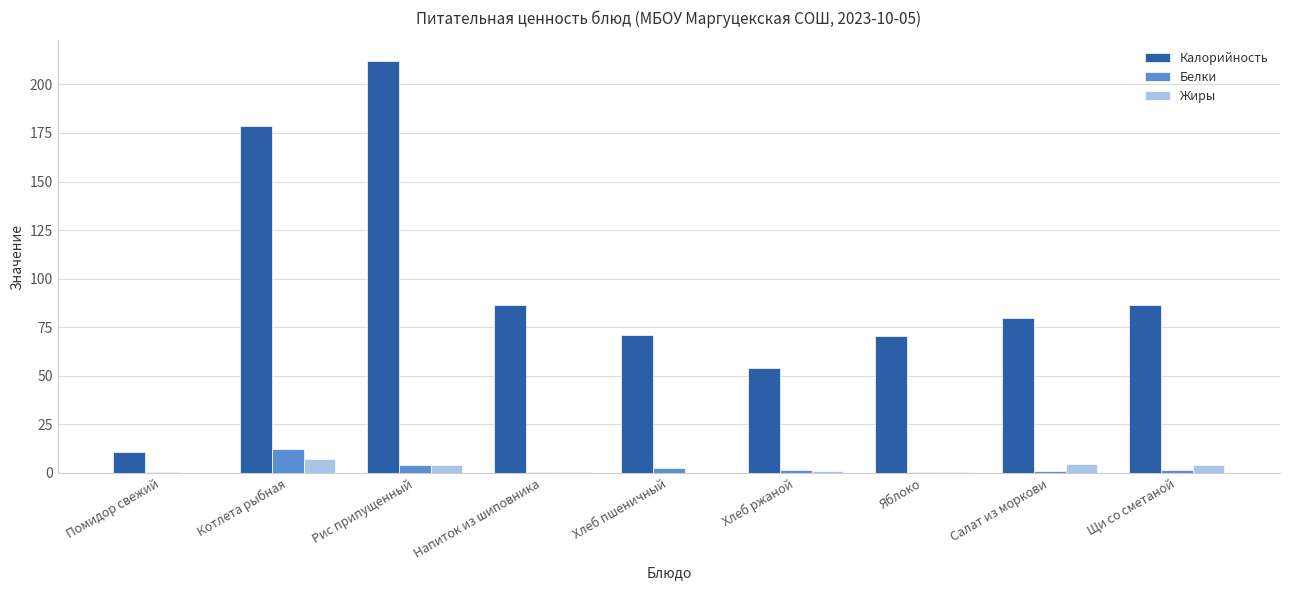

What is the total value across all series at Помидор свежий?

11.2